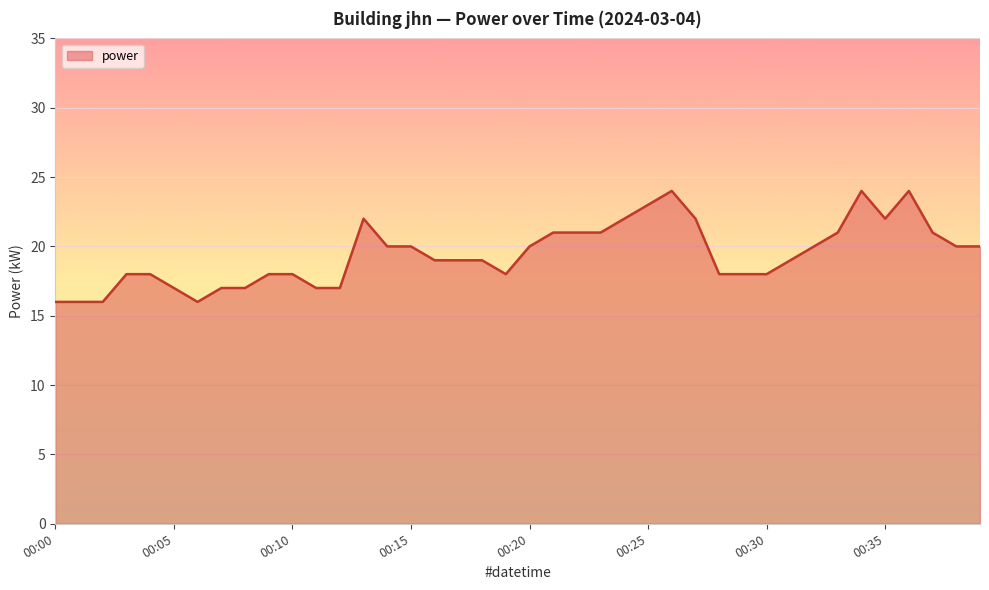

What is the smallest value displayed?

16